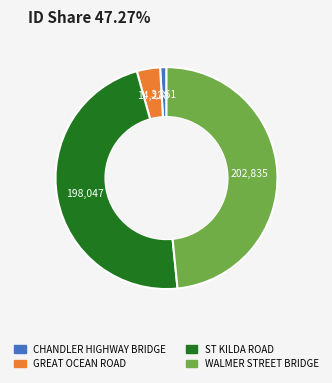

The CHANDLER HIGHWAY BRIDGE slice represents 15% of the pie. True or false?

False